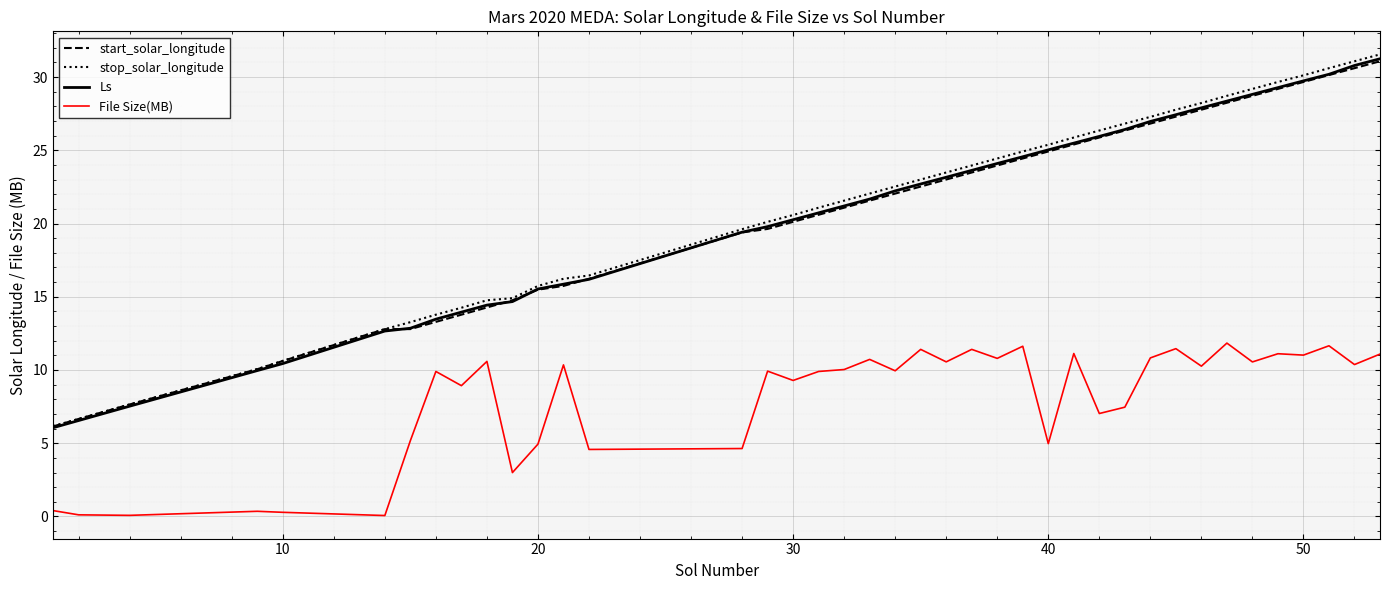

What is the maximum value for start_solar_longitude?

31.1